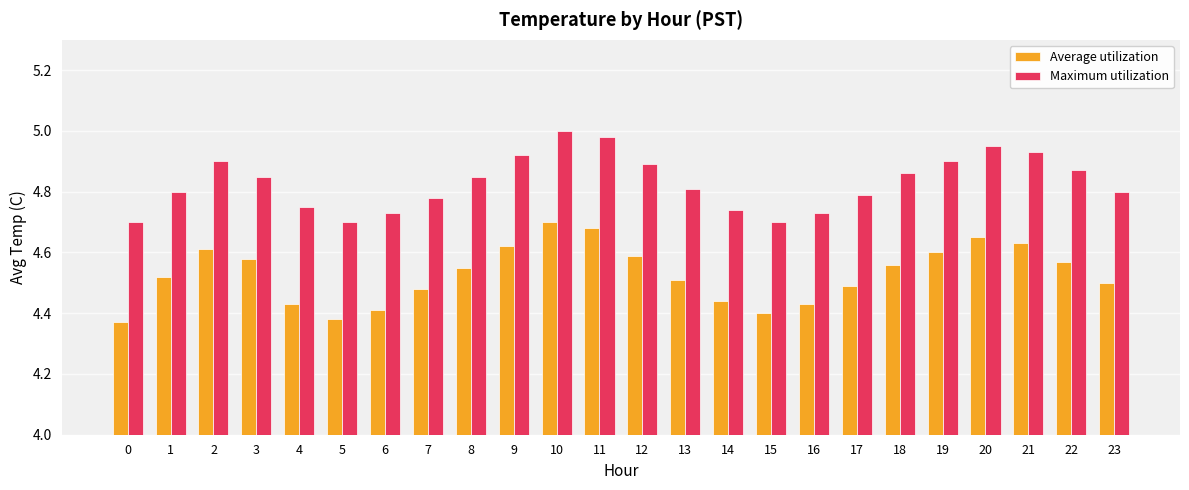

What is the total value across all series at 20?

9.6